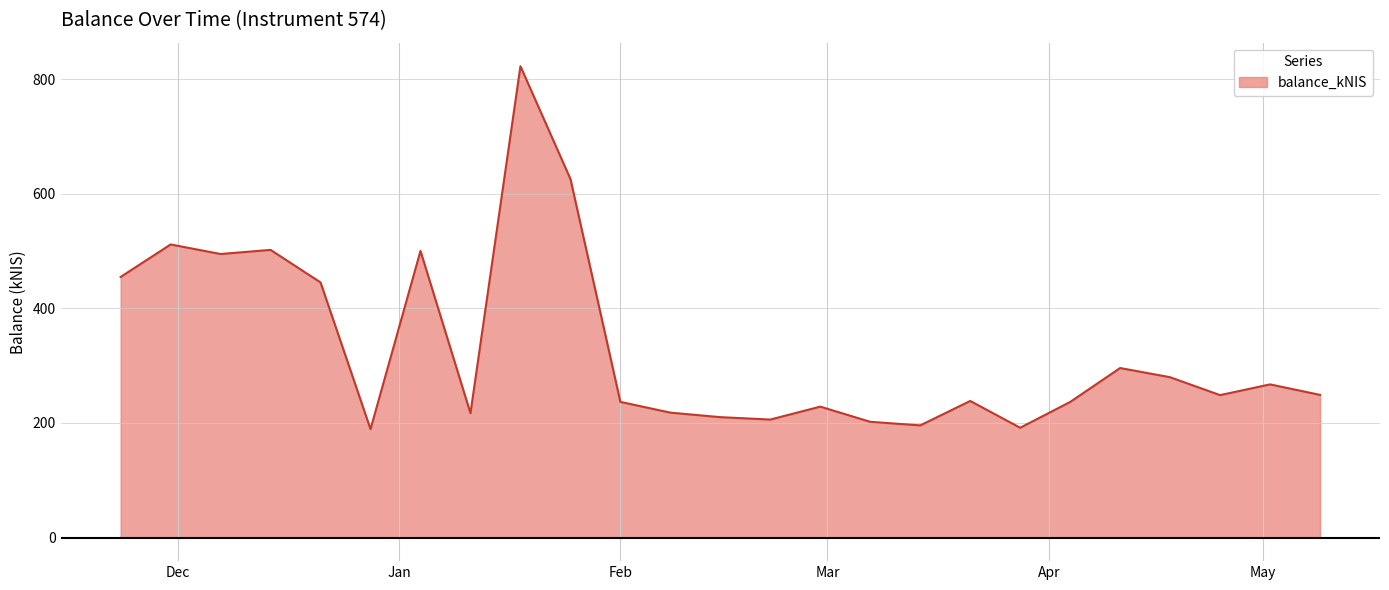

What is the smallest value displayed?

189.3